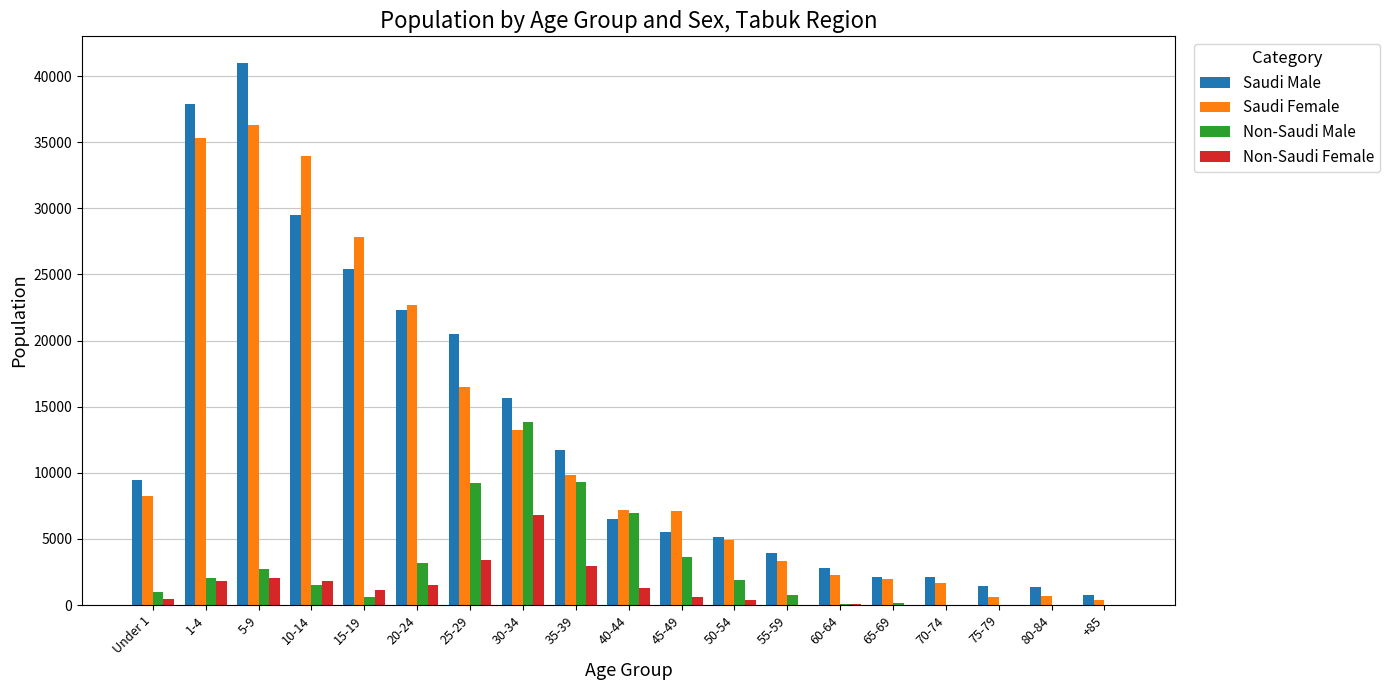

At which category is the sum across all series the highest?

5-9